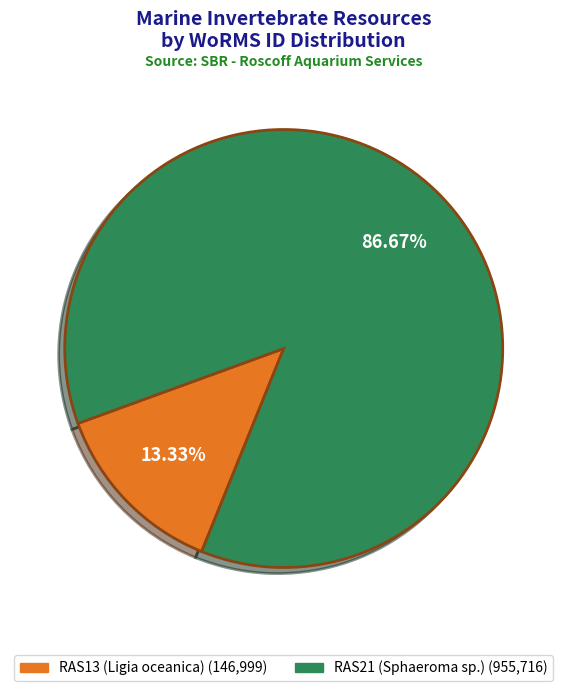

To the nearest percent, what portion does RAS21 (Sphaeroma sp.) represent?

87%